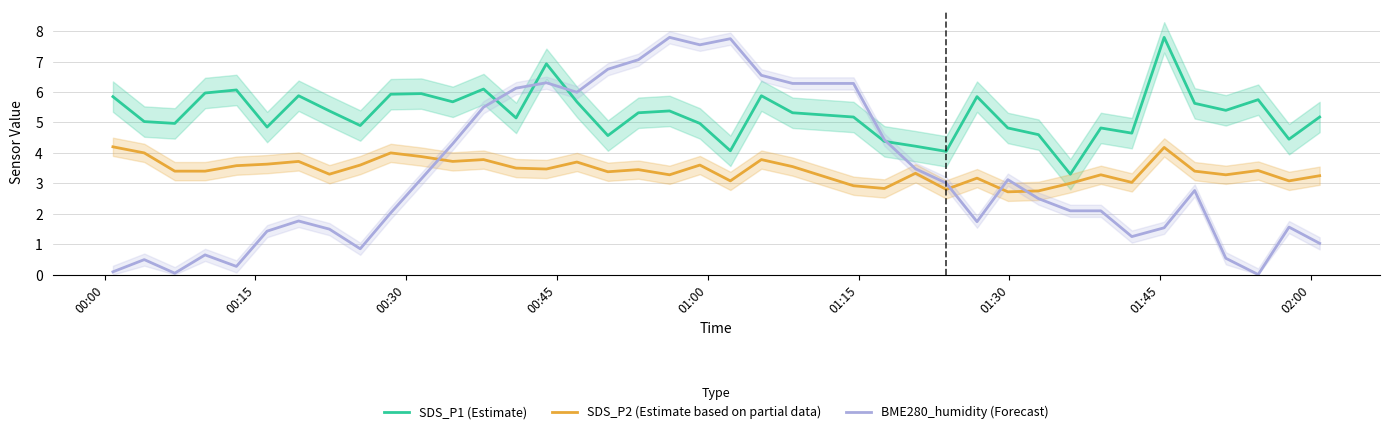

What is the maximum value for BME280_humidity (Forecast)?

7.8